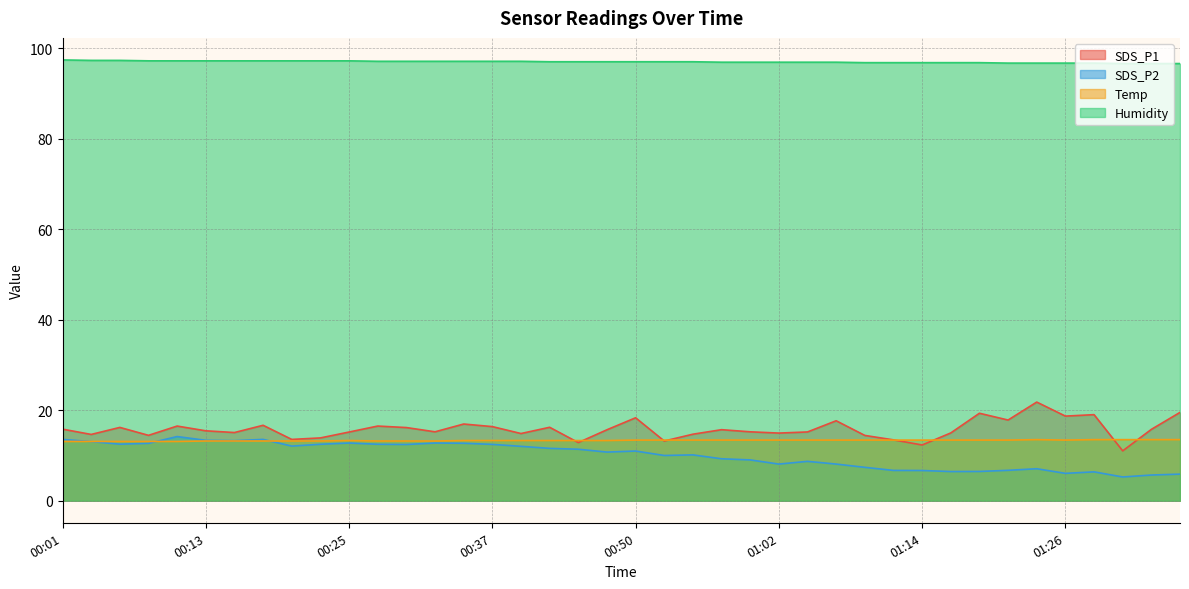

Reading left to right, transcribe all the data shown in this chart.

SDS_P1: 15.8	14.7	16.2	14.4	16.5	15.4	15.1	16.7	13.6	13.9	15.2	16.5	16.2	15.2	16.9	16.4	14.8	16.2	12.8	15.7	18.3	13.2	14.7	15.7	15.2	14.9	15.2	17.7	14.4	13.4	12.3	15.0	19.3	17.8	21.8	18.7	19.0	11.0	15.8	19.5
SDS_P2: 13.6	13.1	12.5	12.7	14.2	13.3	13.3	13.6	12.1	12.5	12.8	12.5	12.4	12.8	12.7	12.4	12.0	11.6	11.4	10.8	11.0	10.0	10.1	9.3	9.0	8.1	8.7	8.1	7.4	6.7	6.7	6.5	6.5	6.7	7.1	6.0	6.4	5.2	5.7	5.9
Temp: 13.1	13.1	13.1	13.1	13.1	13.2	13.2	13.2	13.2	13.2	13.3	13.2	13.2	13.2	13.3	13.3	13.3	13.3	13.3	13.3	13.4	13.4	13.4	13.4	13.4	13.4	13.4	13.4	13.4	13.4	13.4	13.4	13.4	13.4	13.5	13.4	13.5	13.5	13.5	13.5
Humidity: 97.4	97.3	97.3	97.2	97.2	97.2	97.2	97.2	97.2	97.2	97.2	97.1	97.1	97.1	97.1	97.1	97.1	97.0	97.0	97.0	97.0	97.0	97.0	96.9	96.9	96.9	96.9	96.9	96.8	96.8	96.8	96.8	96.8	96.7	96.7	96.7	96.7	96.6	96.6	96.6